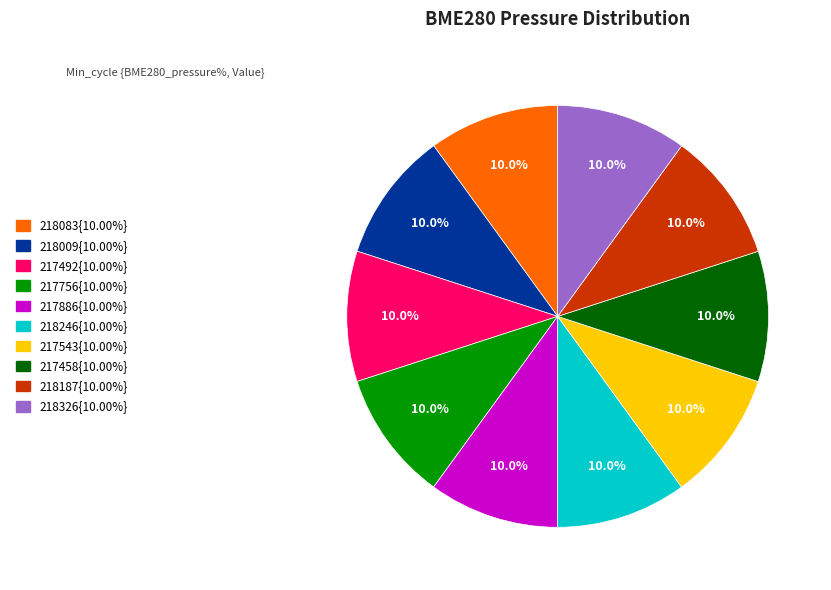

Does any single category account for the majority?

No